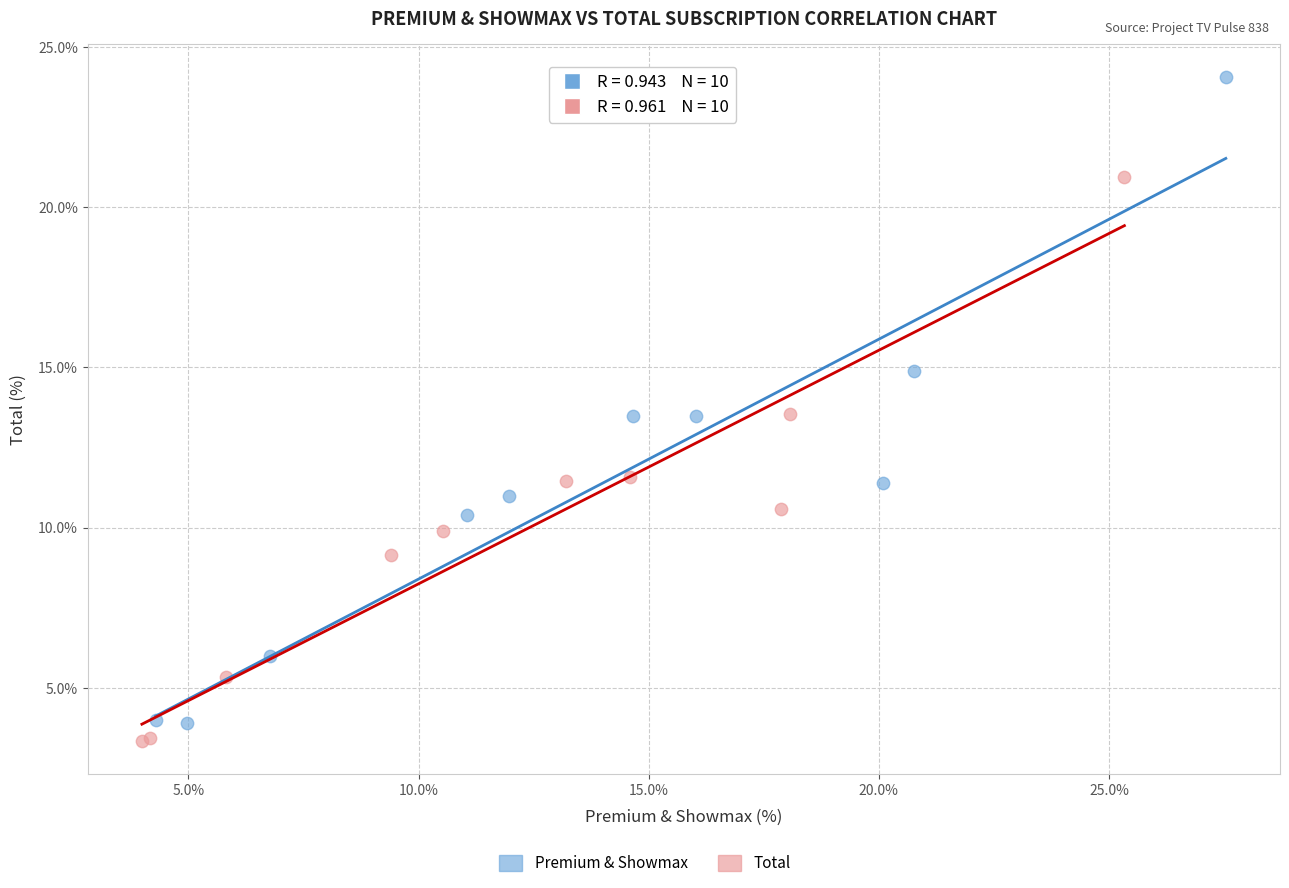

Which series has the widest spread of Y values?

Premium & Showmax